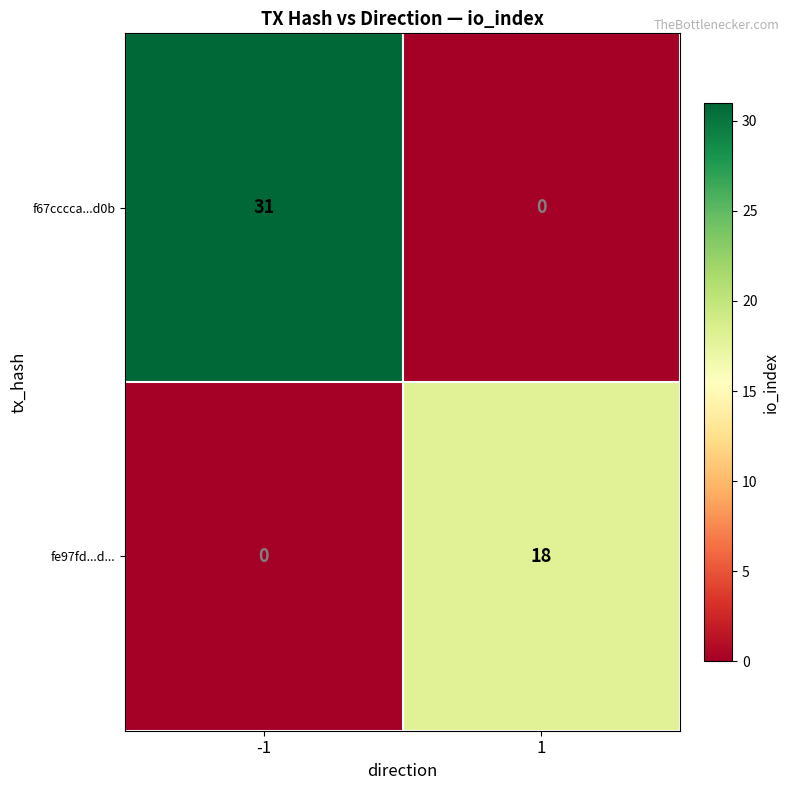

List the series in order of their peak value, highest first.

f67cccca...d0b, fe97fd...d...